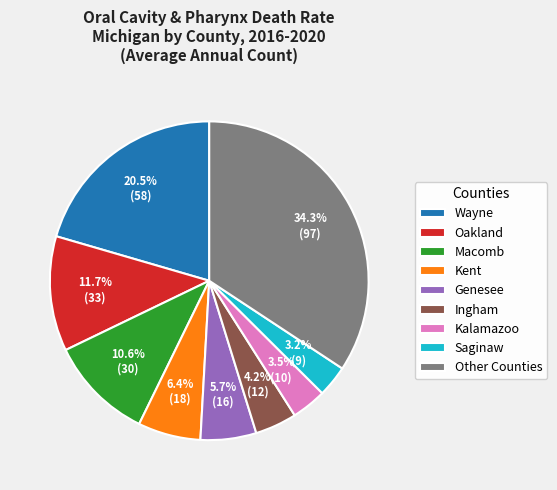

Is it true that Genesee is 18% of the pie?

False